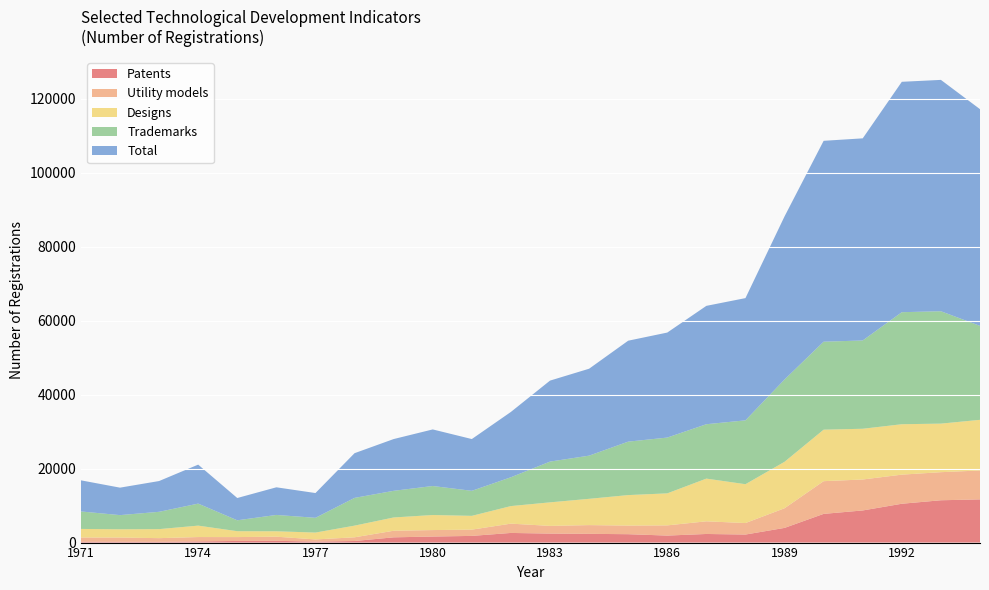

Reading left to right, what are all the values shown in this chart?

Patents: 229	218	199	322	442	479	274	427	1419	1632	1808	2609	2433	2365	2268	1894	2330	2174	3972	7762	8690	10502	11446	11683
Utility models: 1141	1145	999	1174	1046	1115	577	999	1781	1753	1691	2514	2079	2360	2327	2758	3419	3108	5311	8846	8370	7870	7592	7817
Designs: 2324	2235	2443	3090	1589	1462	1859	3158	3592	4071	3731	4751	6367	7109	8250	8660	11552	10502	12561	13927	13723	13635	13133	13695
Trademarks: 4724	3830	4681	5955	2950	4419	3989	7504	7206	7845	6769	7793	11022	11674	14453	15086	14708	17272	22263	23790	23876	30298	30392	25409
Total: 8418	7428	8322	10541	6027	7475	6699	12088	13998	15301	13999	17667	21901	23508	27298	28398	32009	33056	44107	54325	54659	62305	62563	58604